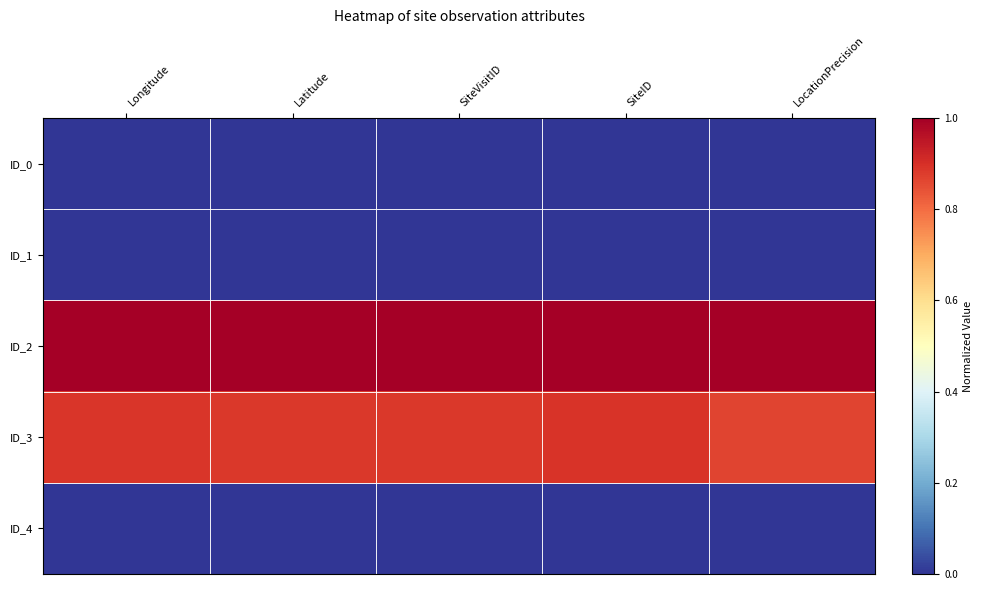

Reading left to right, extract all data points from this chart.

ID_0: Longitude=0.0	Latitude=0.0	SiteVisitID=0.0	SiteID=0.0	LocationPrecision=0.0
ID_1: Longitude=0.0	Latitude=0.0	SiteVisitID=0.0	SiteID=0.0	LocationPrecision=0.0
ID_2: Longitude=1.0	Latitude=1.0	SiteVisitID=1.0	SiteID=1.0	LocationPrecision=1.0
ID_3: Longitude=0.9	Latitude=0.9	SiteVisitID=0.9	SiteID=0.9	LocationPrecision=0.9
ID_4: Longitude=0.0	Latitude=0.0	SiteVisitID=0.0	SiteID=0.0	LocationPrecision=0.0